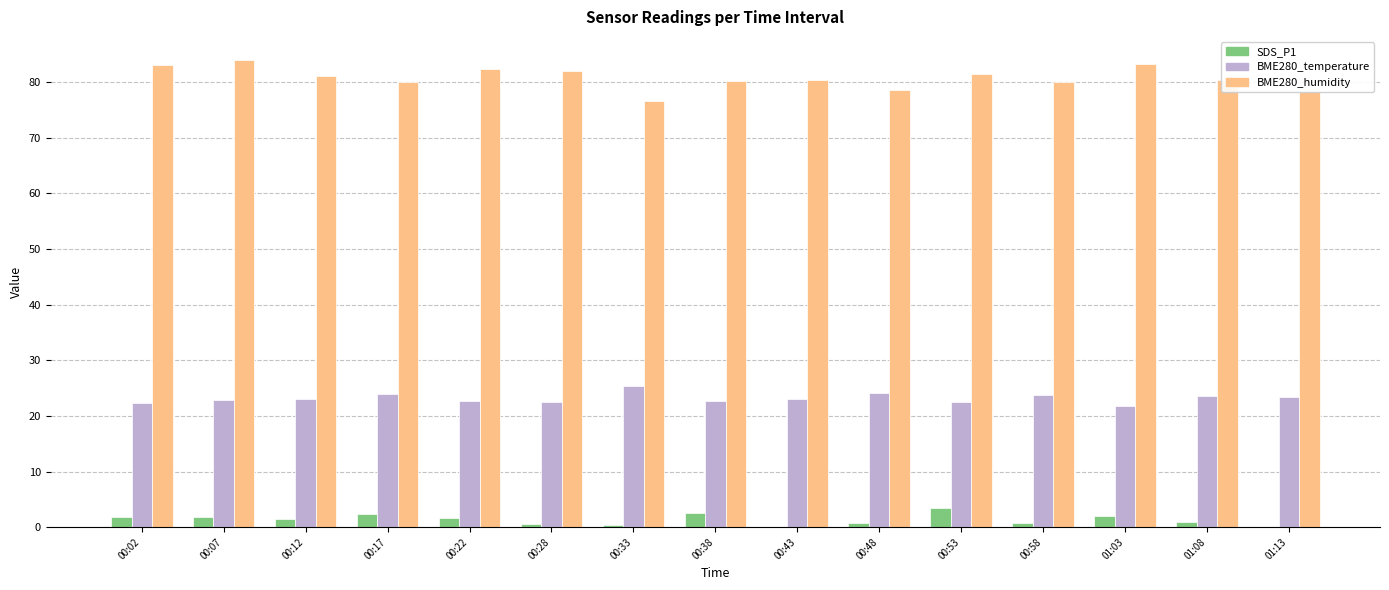

The SDS_P1 series shows 1.6 at 00:22. True or false?

True